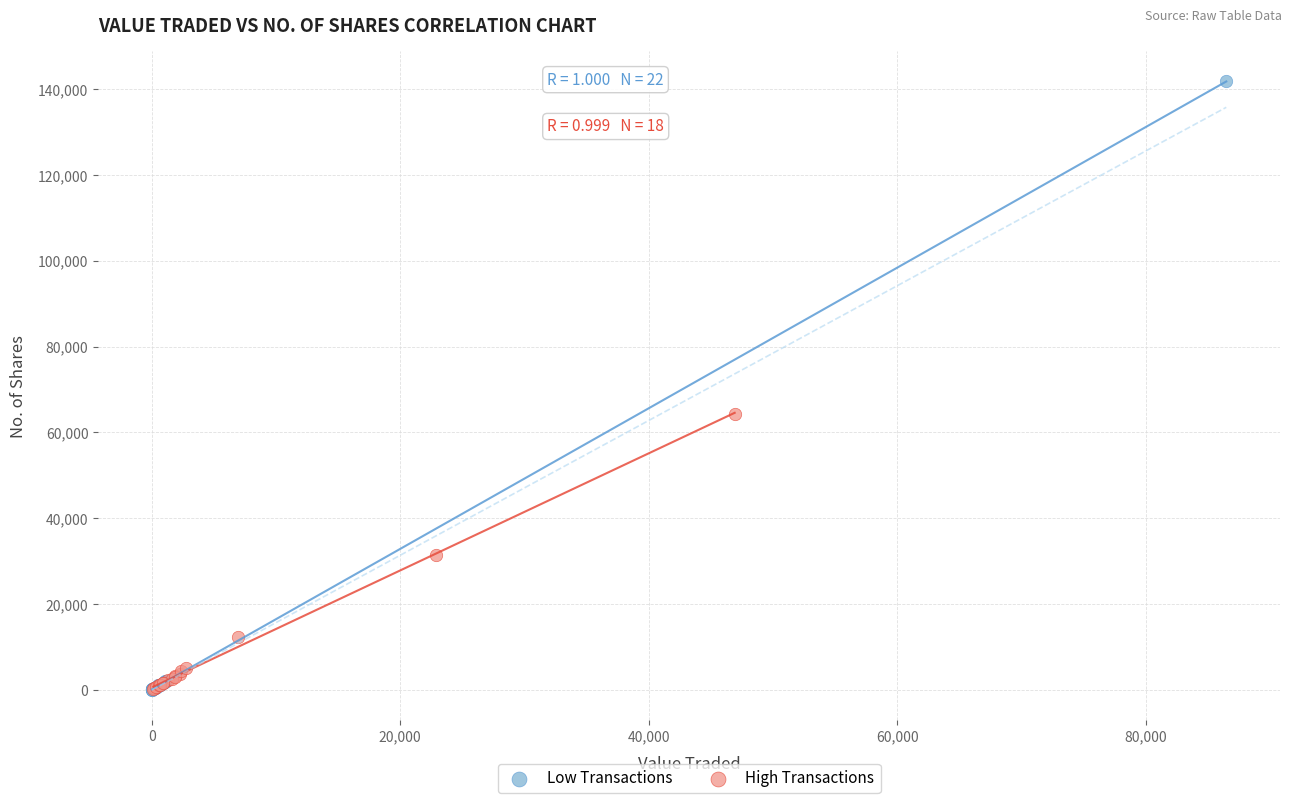

What are all the series names shown in the legend?

Low Transactions, High Transactions